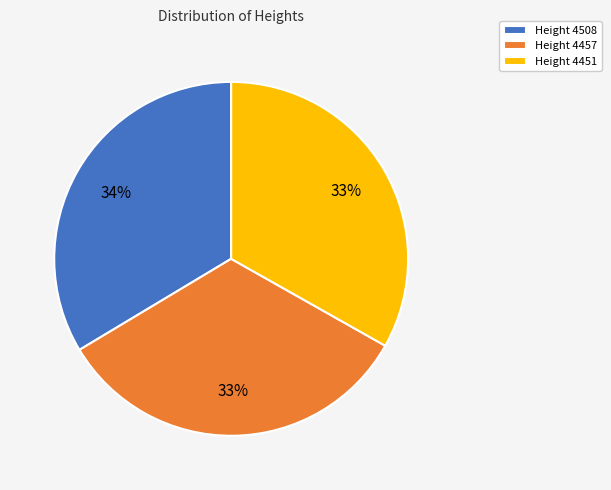

How many slices are in this pie chart?

3